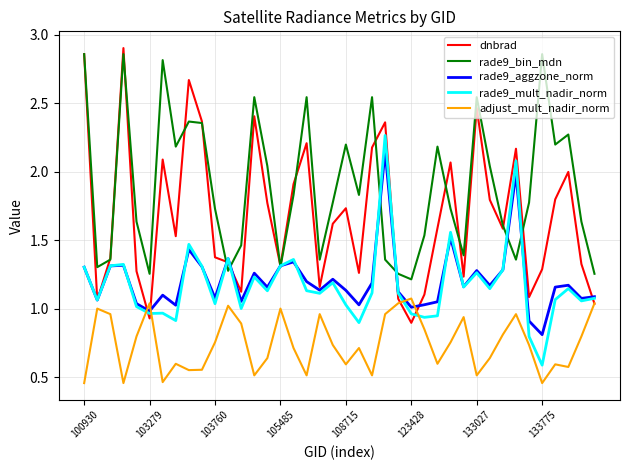

Which series has the largest range (max minus min)?

dnbrad